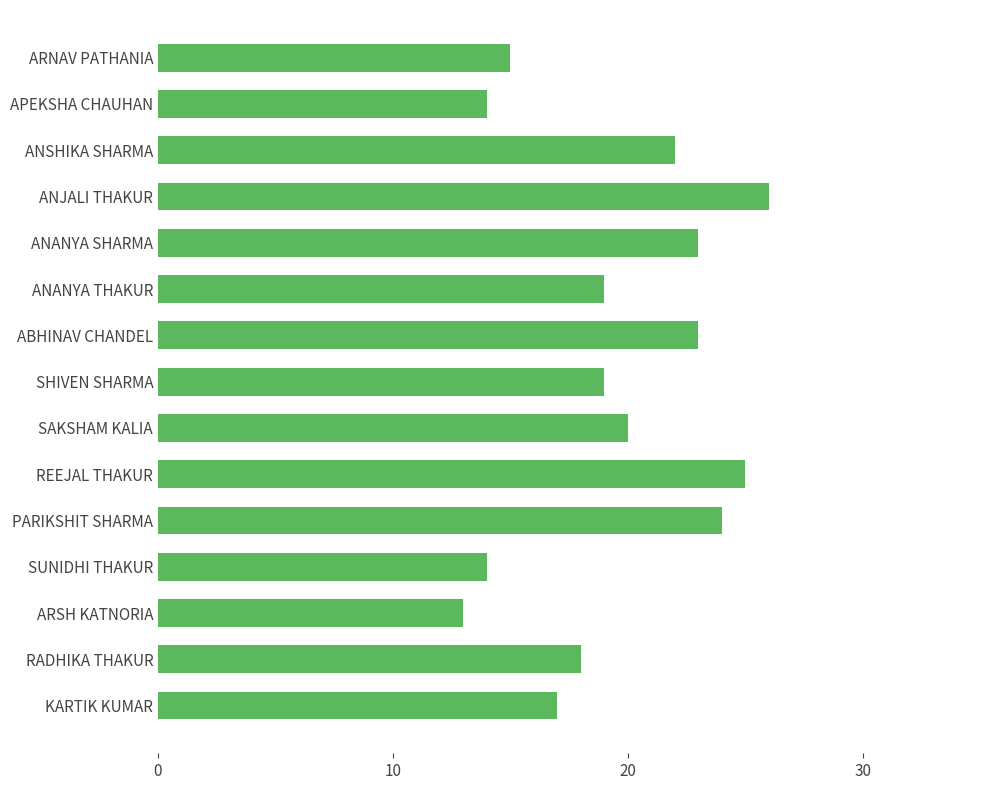

How many categories are shown in the chart?

15